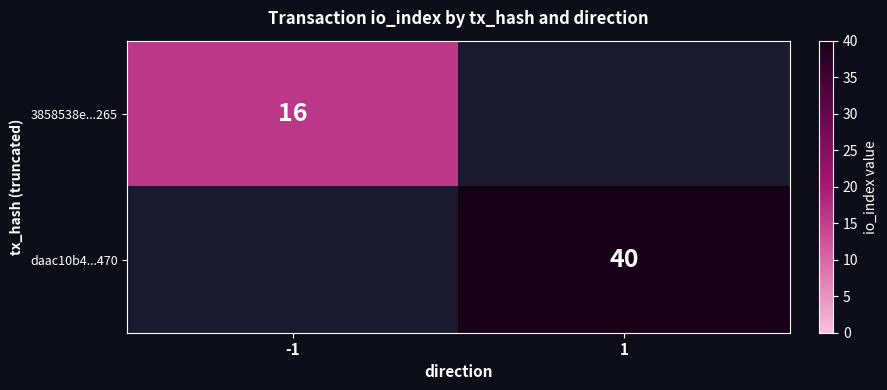

Which category has the highest value across all series?

1